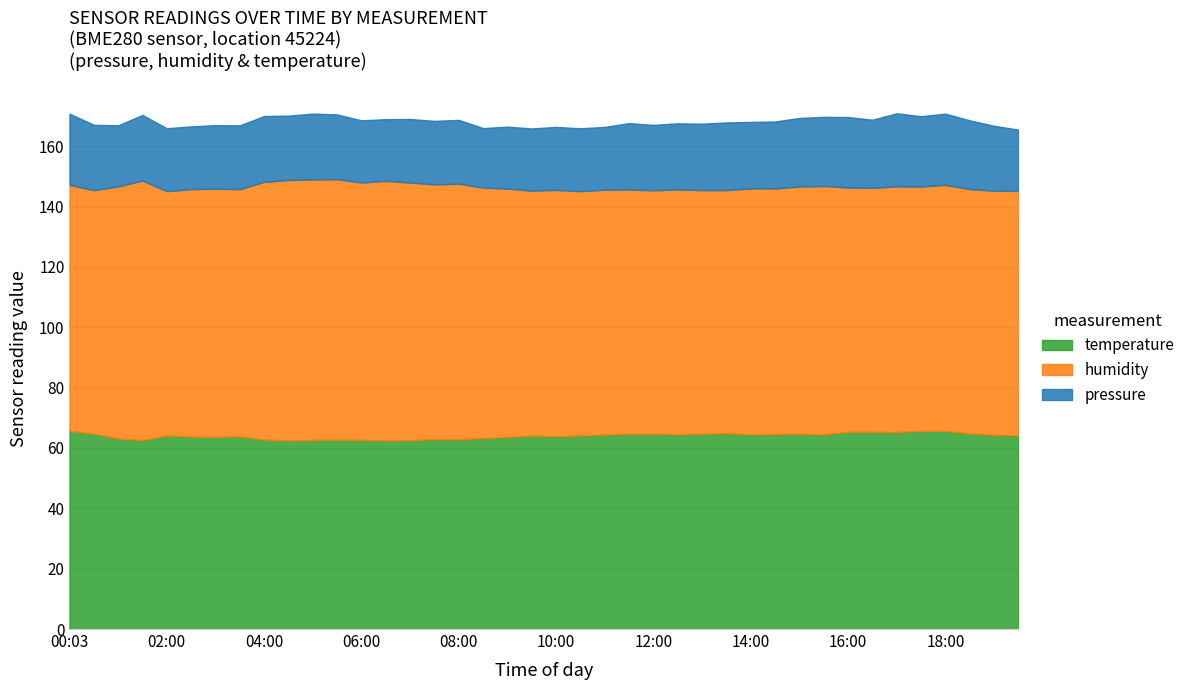

What is the minimum value for temperature?

62.5